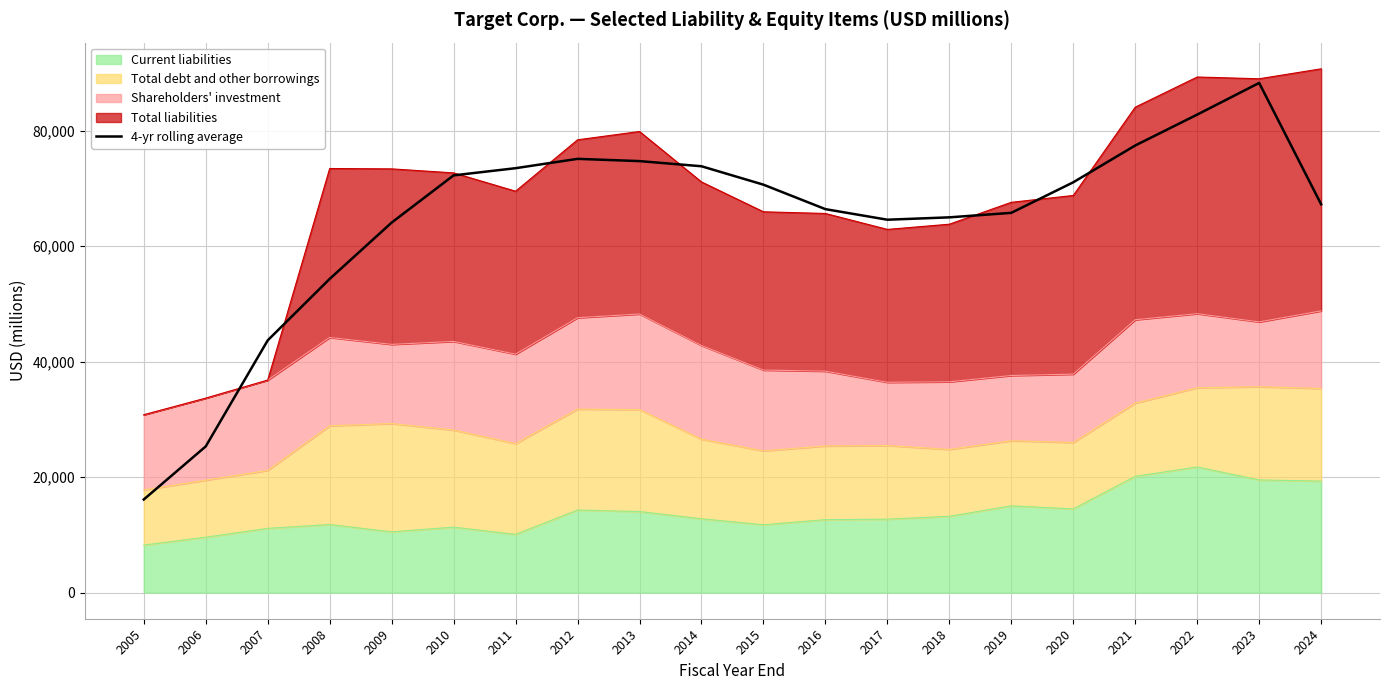

What is the sum of all values?

1291882.8